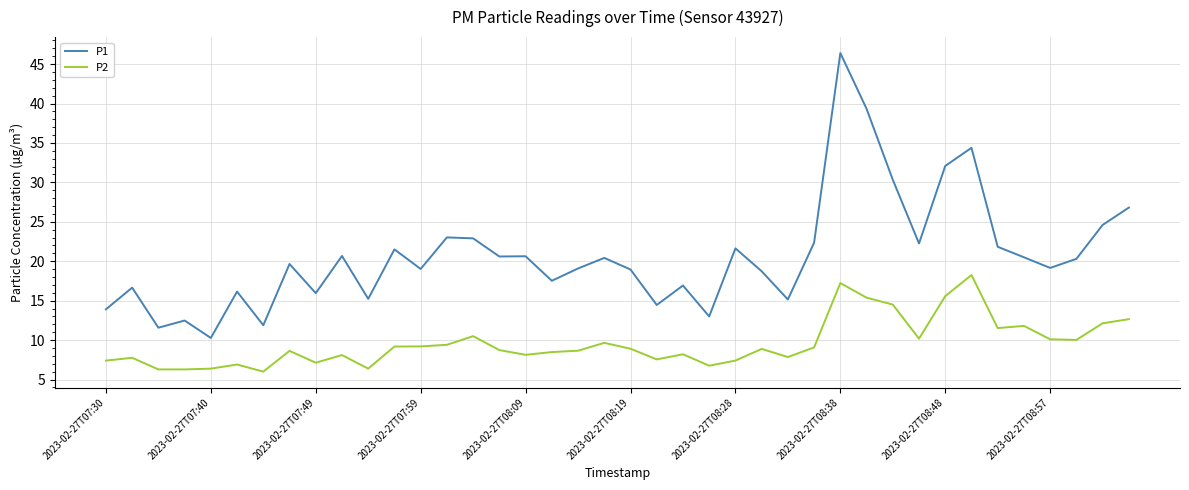

Which series has the largest range (max minus min)?

P1